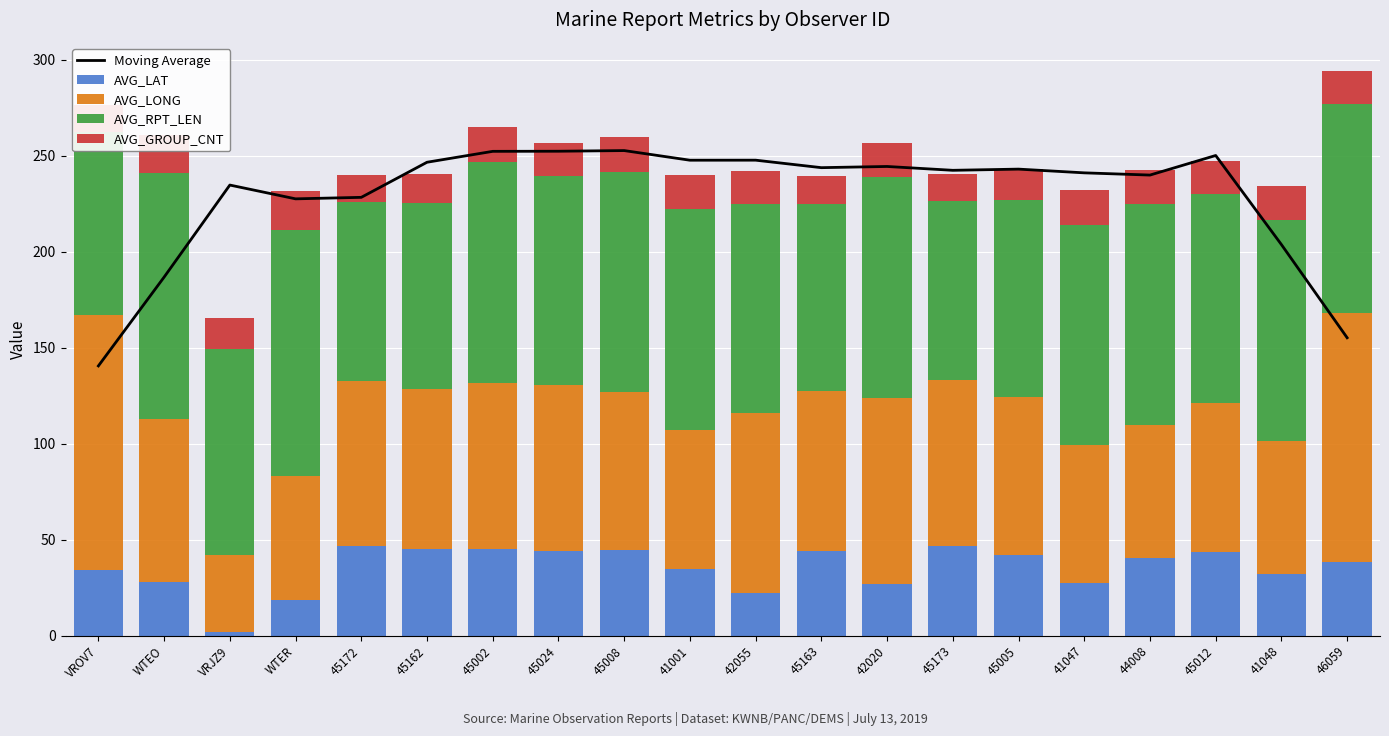

Rank the series at 44008 from lowest to highest value.

AVG_GROUP_CNT, AVG_LAT, AVG_LONG, AVG_RPT_LEN, Moving Average